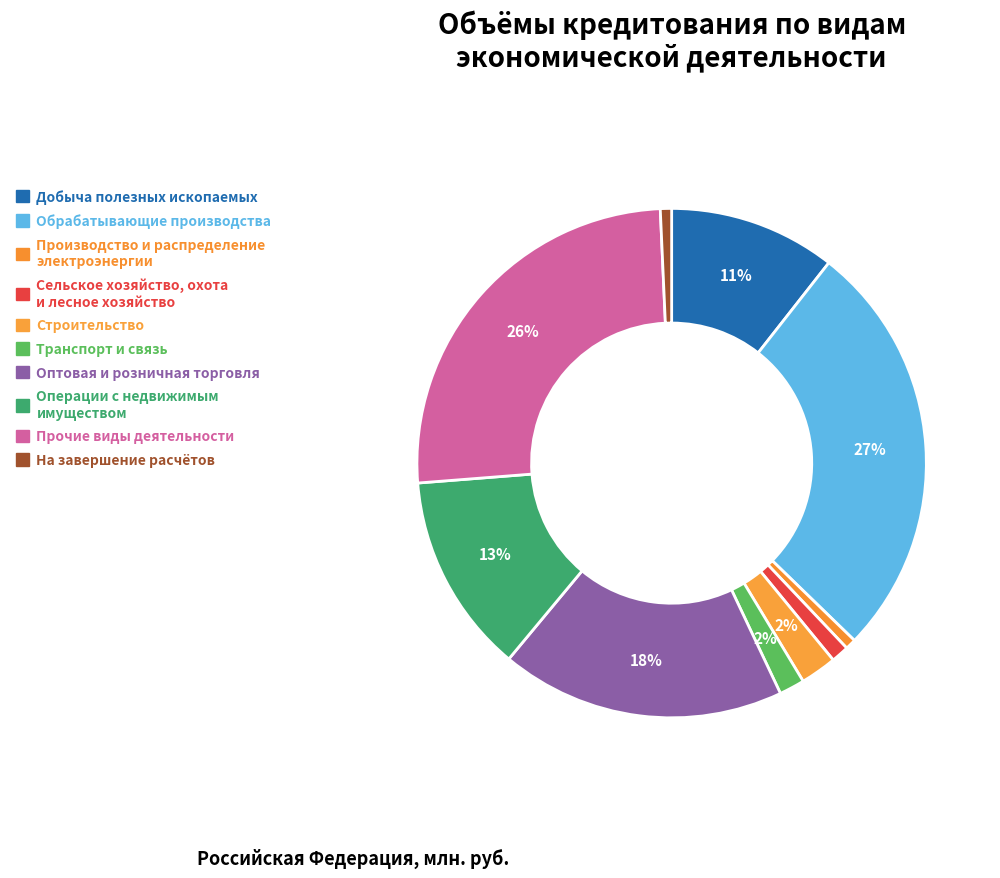

Count the number of slices in the pie.

10